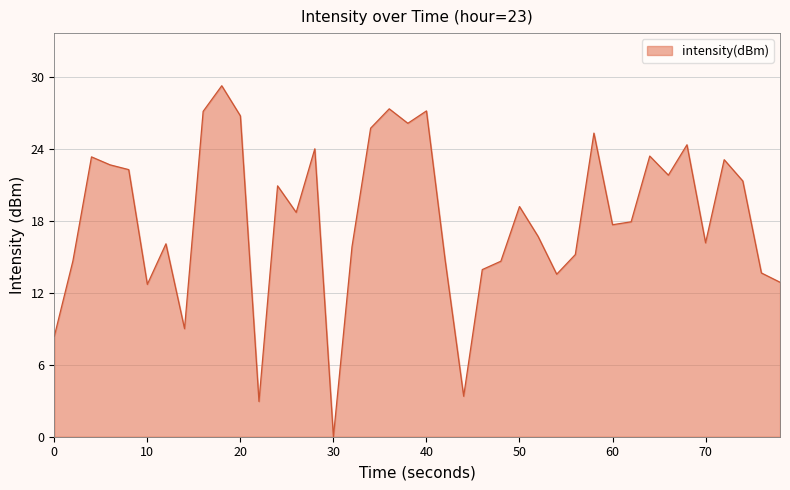

How many distinct data groups are displayed?

1